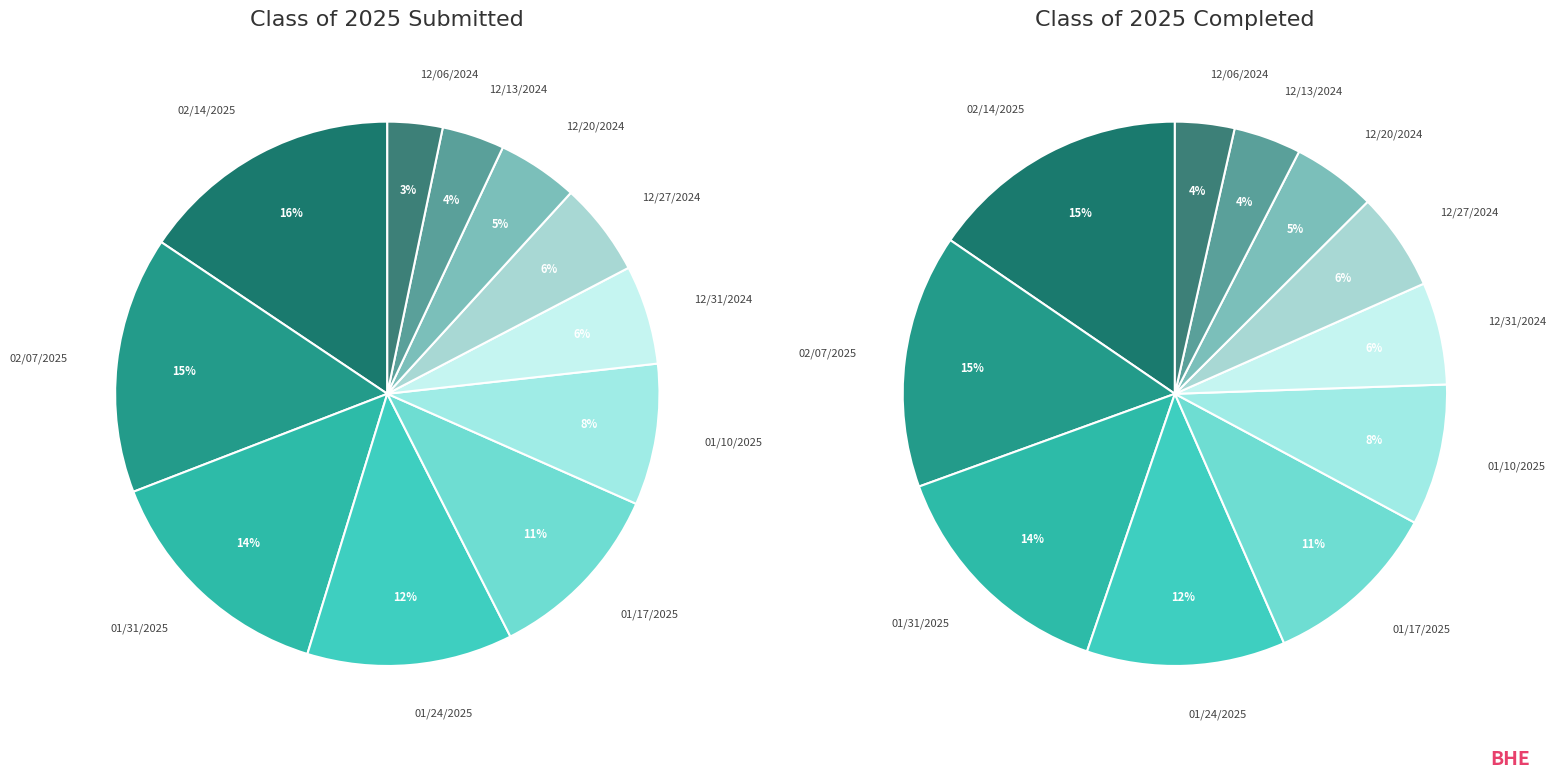

Which series has the largest range (max minus min)?

submitted